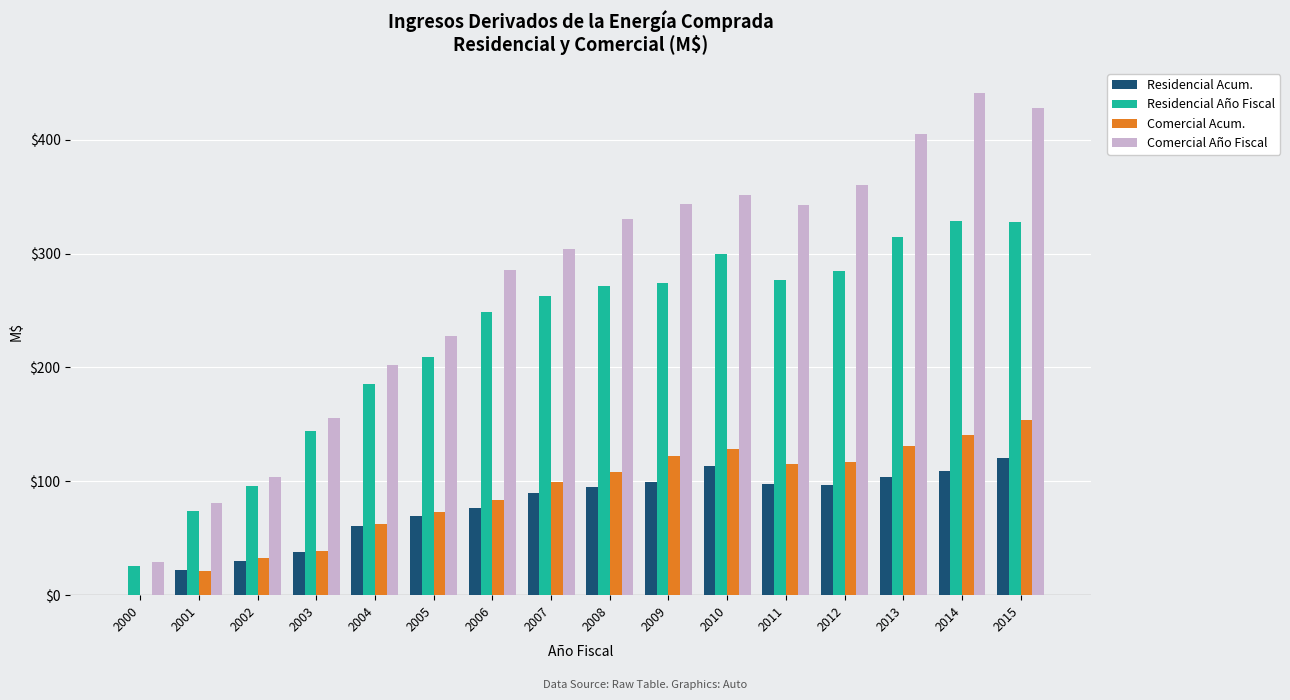

Between 2009 and 2013, which series saw the biggest shift?

Comercial Año Fiscal